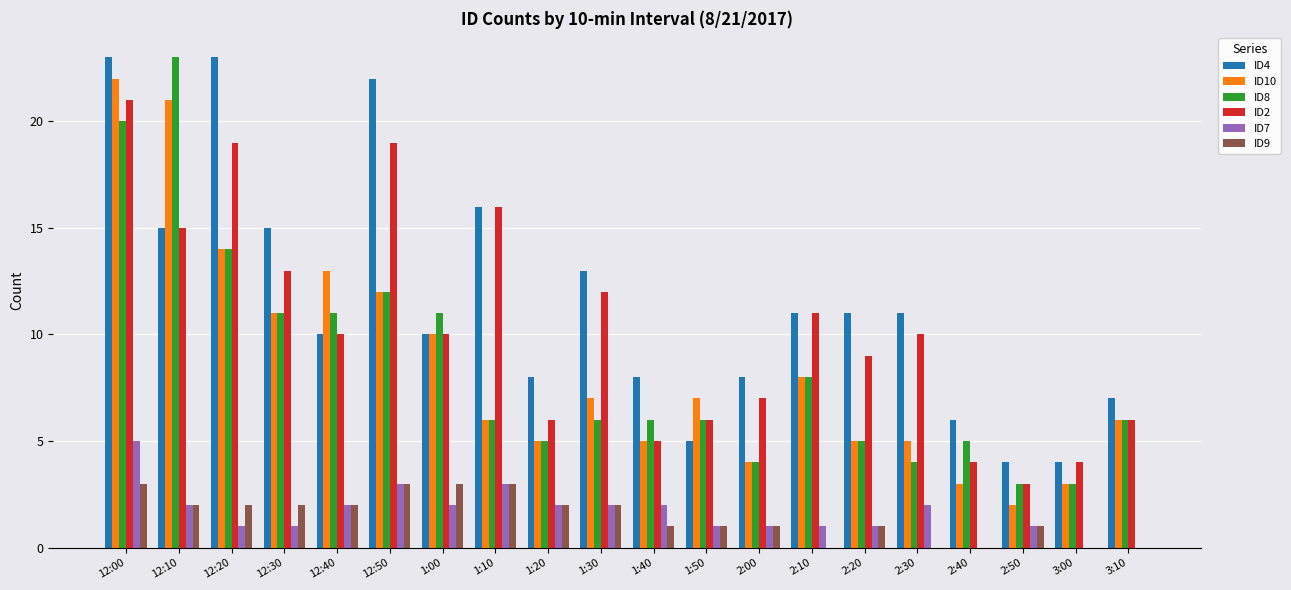

The value of ID7 at 1:40 is 3. True or false?

False